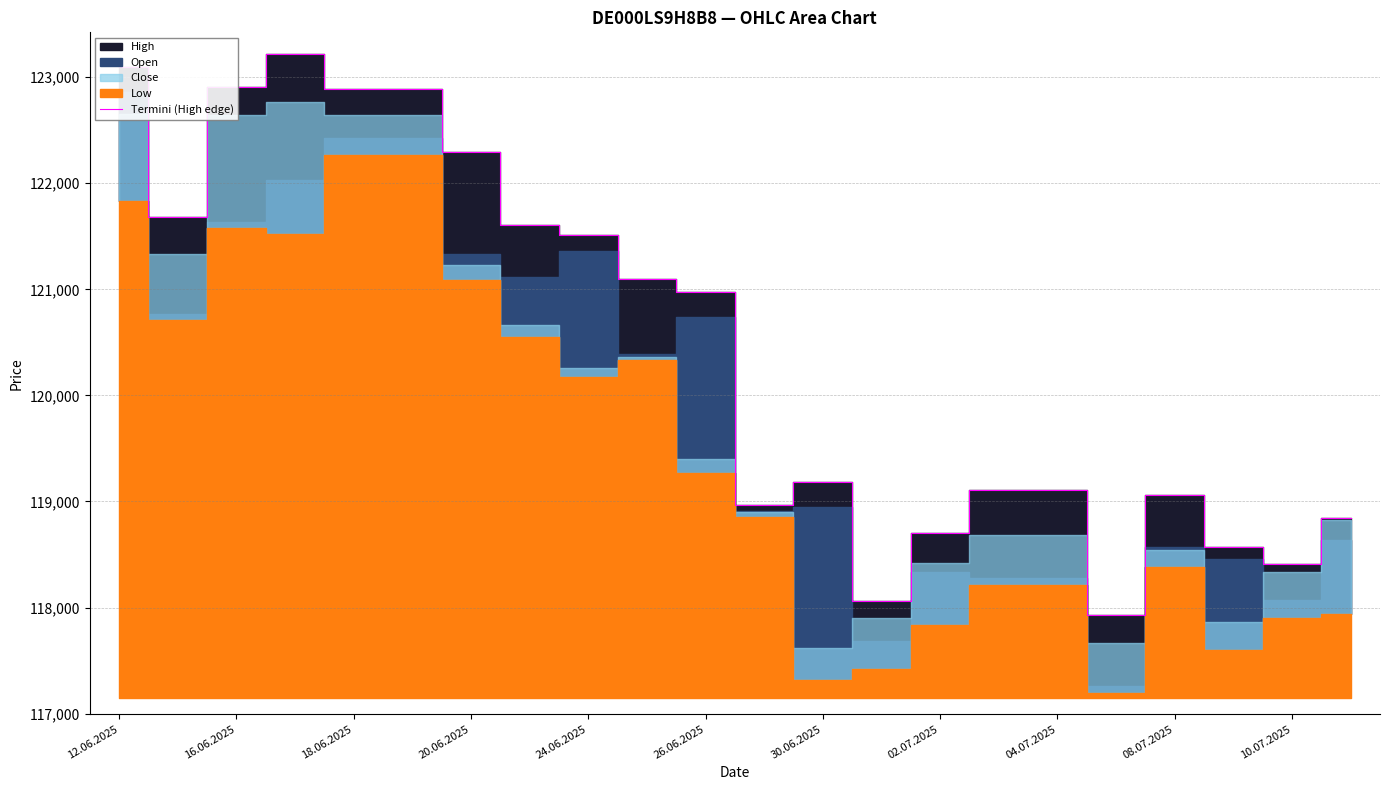

What is the value of the 20th point from the left?

118569